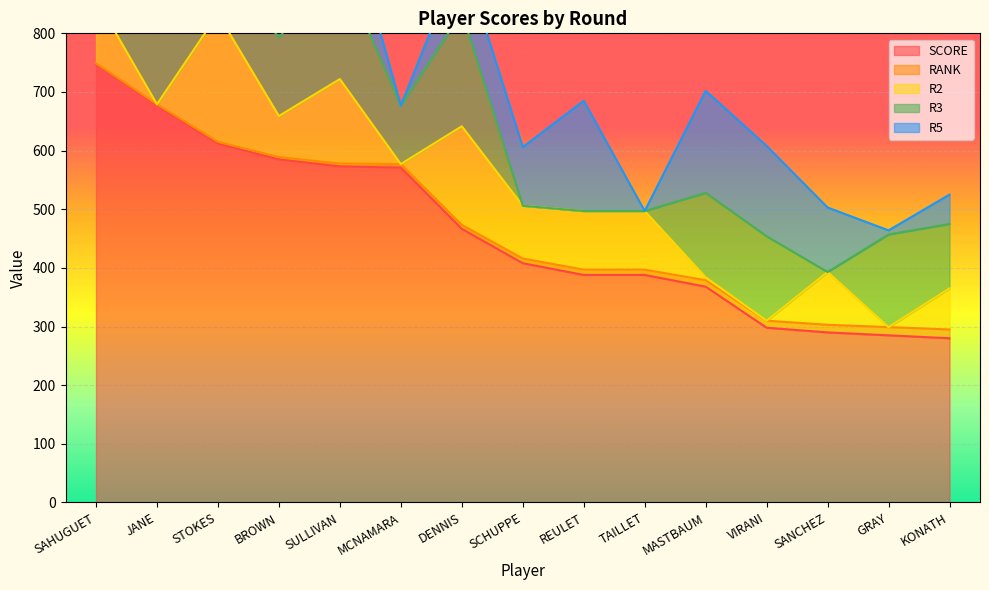

What value does the SCORE series have at SULLIVAN?

573.0